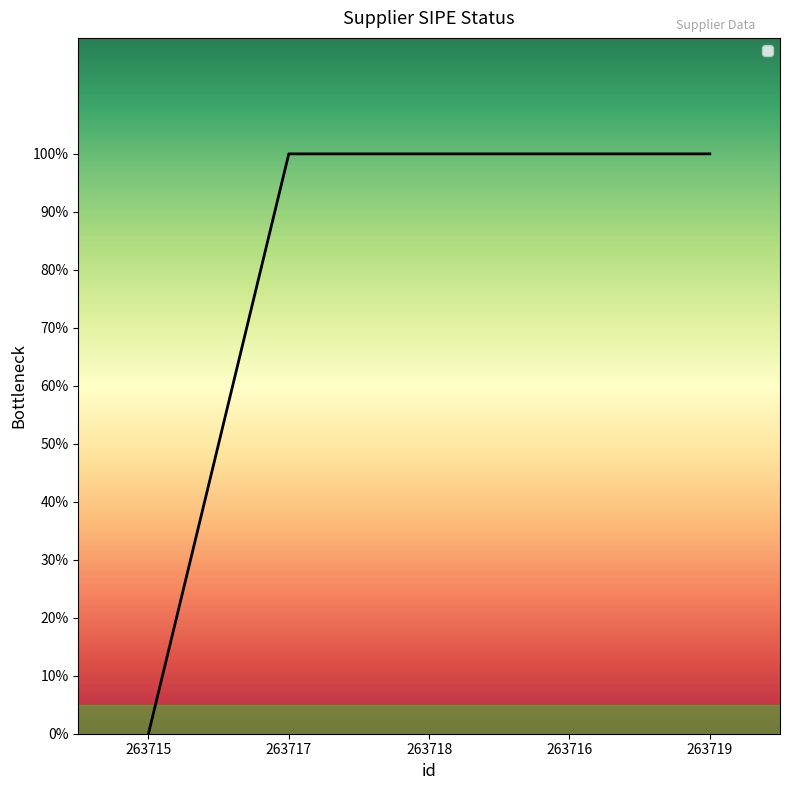

Does the chart have visible grid lines?

No